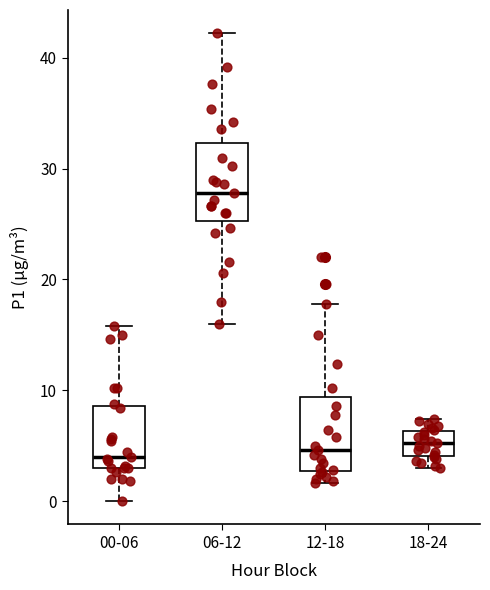

Reading left to right, transcribe this box plot: for each box, give where its median line is, the range the box spans, and where its two whiskers end, as read against the y-axis. The values are not printed on the chart, so give them approximately, as read against the axis.

00-06: median 4, box 3 to 9, whiskers 0 to 16
06-12: median 28, box 25 to 32, whiskers 16 to 42
12-18: median 5, box 3 to 9, whiskers 2 to 18
18-24: median 5, box 4 to 6, whiskers 3 to 7